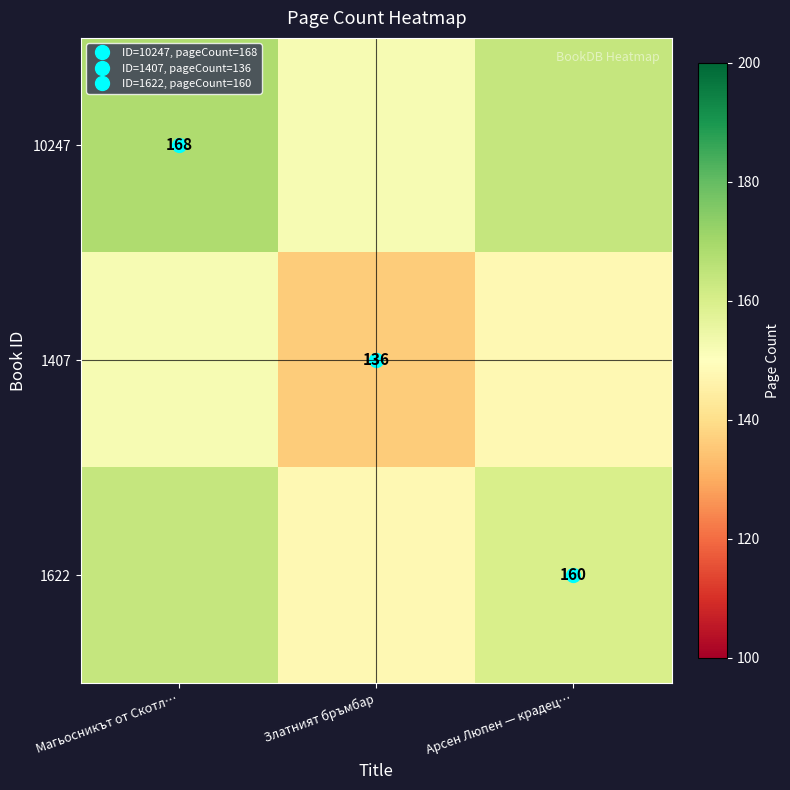

What is the average value of the 1407 series?

145